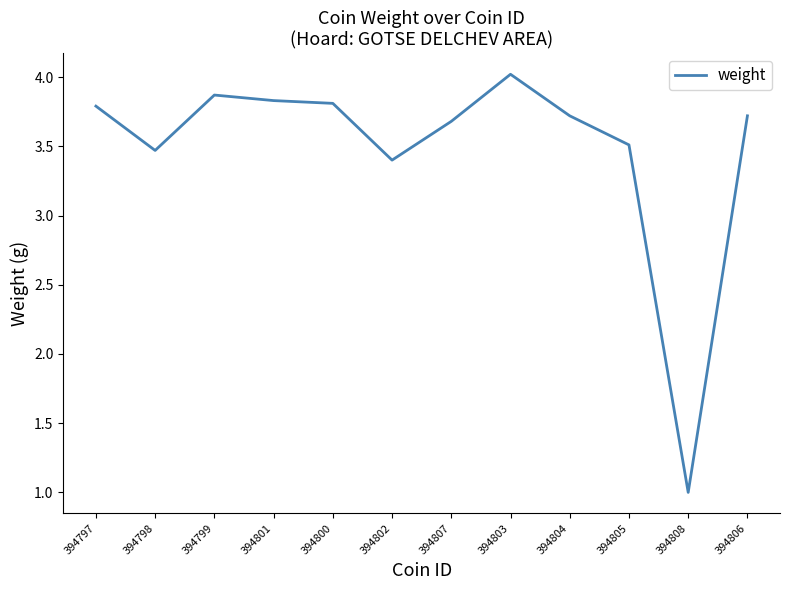

What is the sum of all values?

41.8